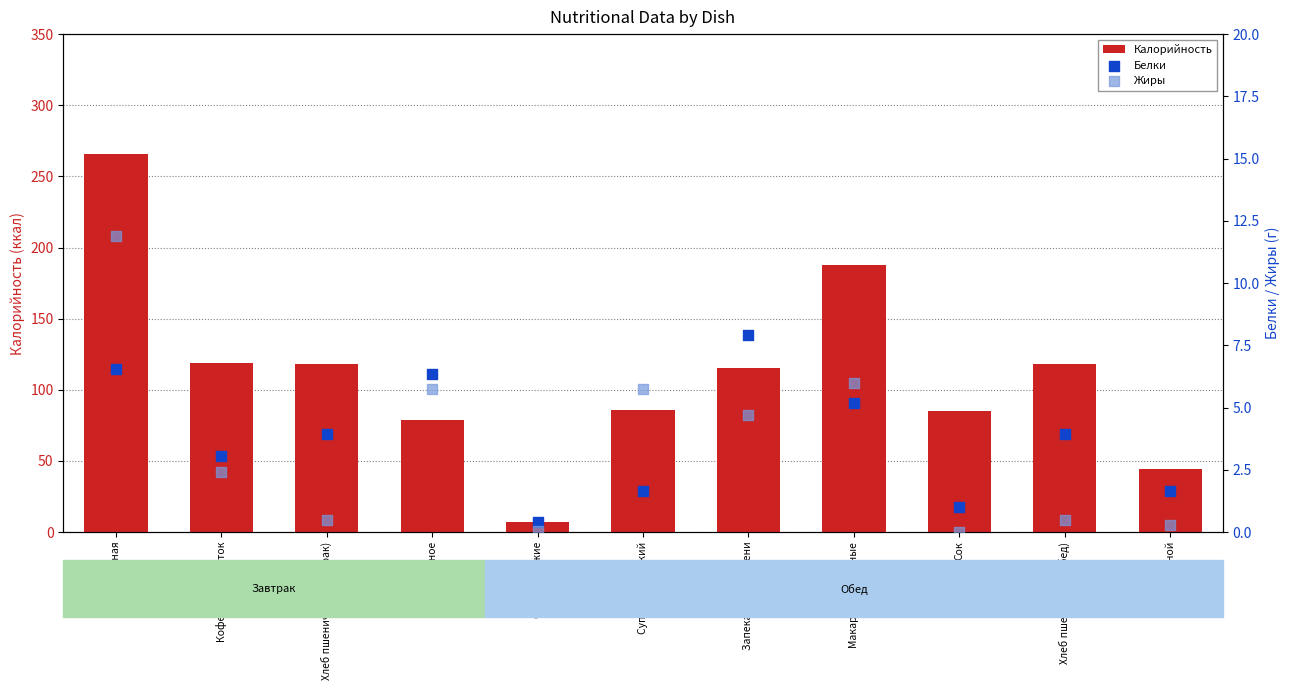

Which series has the largest total across all categories?

Калорийность